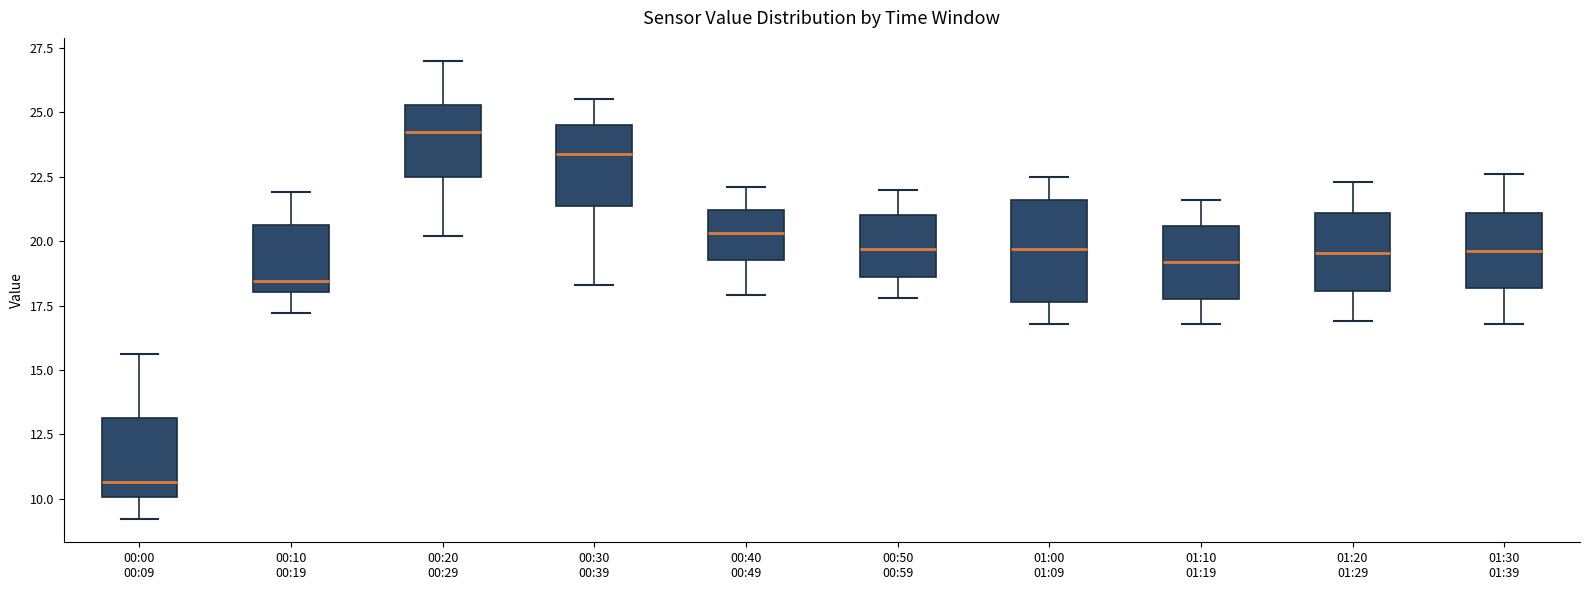

Reading left to right, transcribe this box plot: for each box, give where its median line is, the range the box spans, and where its two whiskers end, as read against the y-axis. The values are not printed on the chart, so give them approximately, as read against the axis.

00:00 00:09: median 10.5, box 10.0 to 13.0, whiskers 9.0 to 15.5
00:10 00:19: median 18.5, box 18.0 to 20.5, whiskers 17.0 to 22.0
00:20 00:29: median 24.5, box 22.5 to 25.5, whiskers 20.0 to 27.0
00:30 00:39: median 23.5, box 21.5 to 24.5, whiskers 18.5 to 25.5
00:40 00:49: median 20.5, box 19.5 to 21.0, whiskers 18.0 to 22.0
00:50 00:59: median 19.5, box 18.5 to 21.0, whiskers 18.0 to 22.0
01:00 01:09: median 19.5, box 17.5 to 21.5, whiskers 17.0 to 22.5
01:10 01:19: median 19.0, box 18.0 to 20.5, whiskers 17.0 to 21.5
01:20 01:29: median 19.5, box 18.0 to 21.0, whiskers 17.0 to 22.5
01:30 01:39: median 19.5, box 18.0 to 21.0, whiskers 17.0 to 22.5